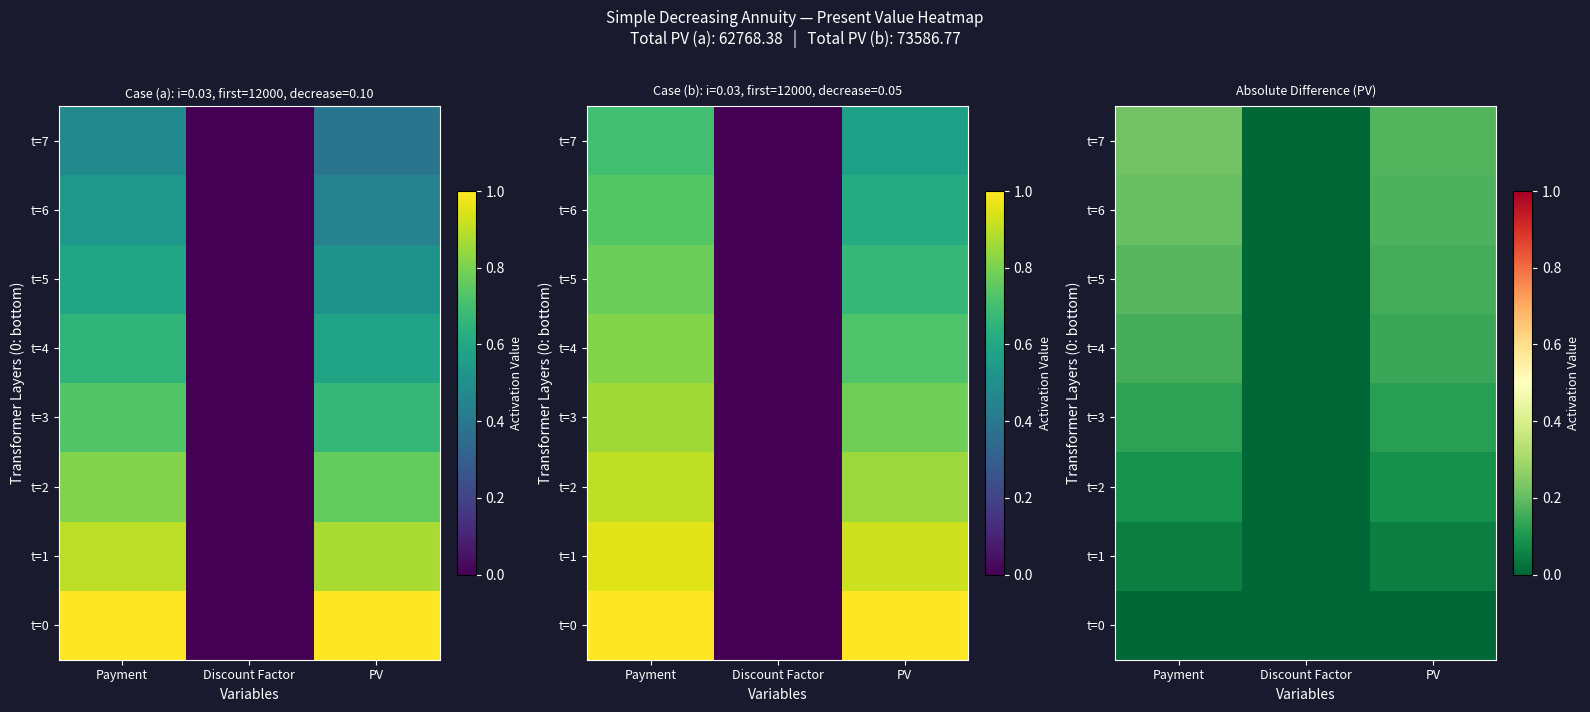

Is the value of t=0 at Payment greater than the value of t=2 at Payment?

No